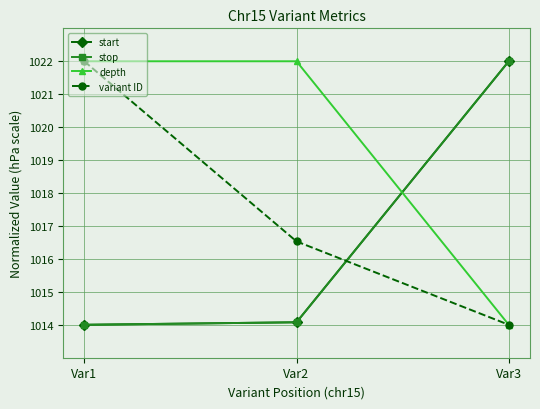

Does the chart display data point markers on the line(s)?

Yes